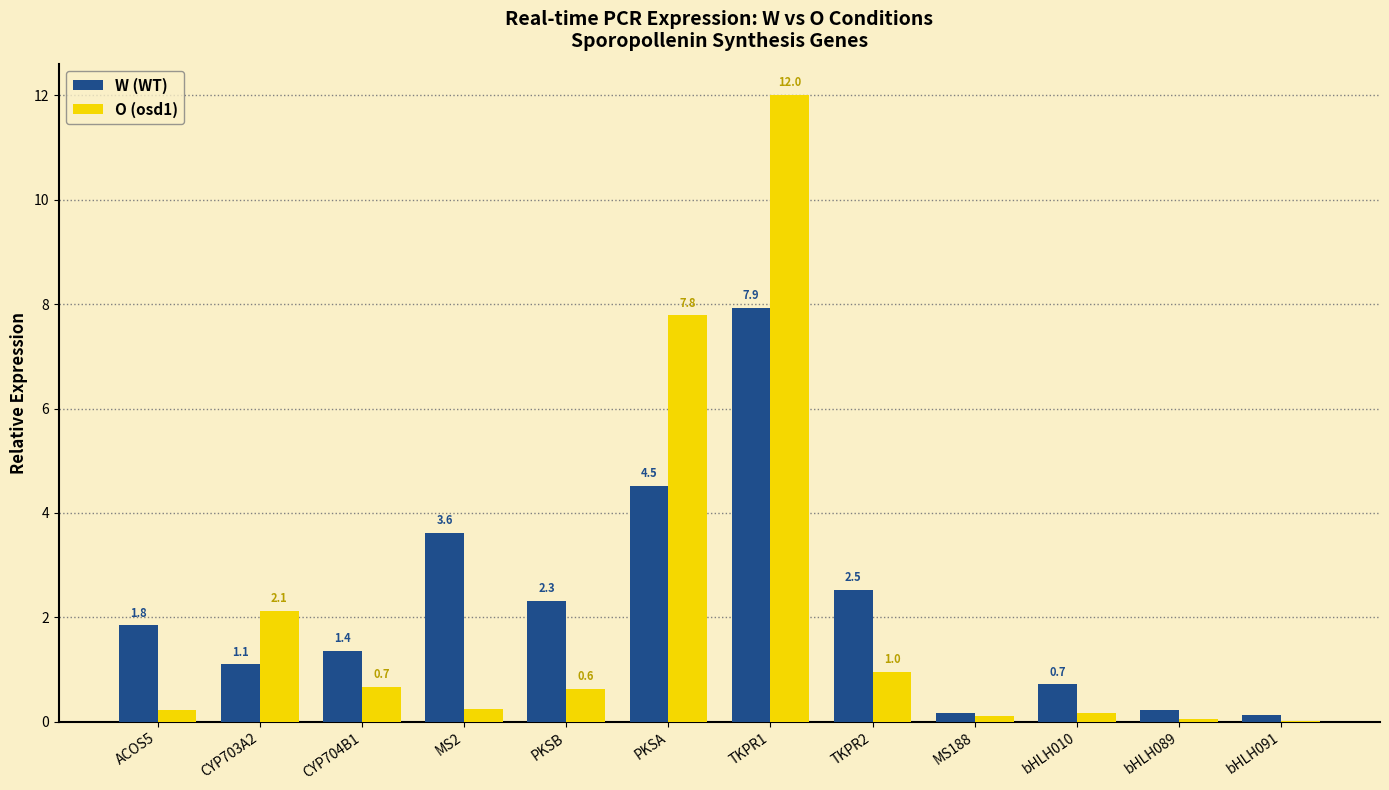

Which category has the highest value across all series?

TKPR1